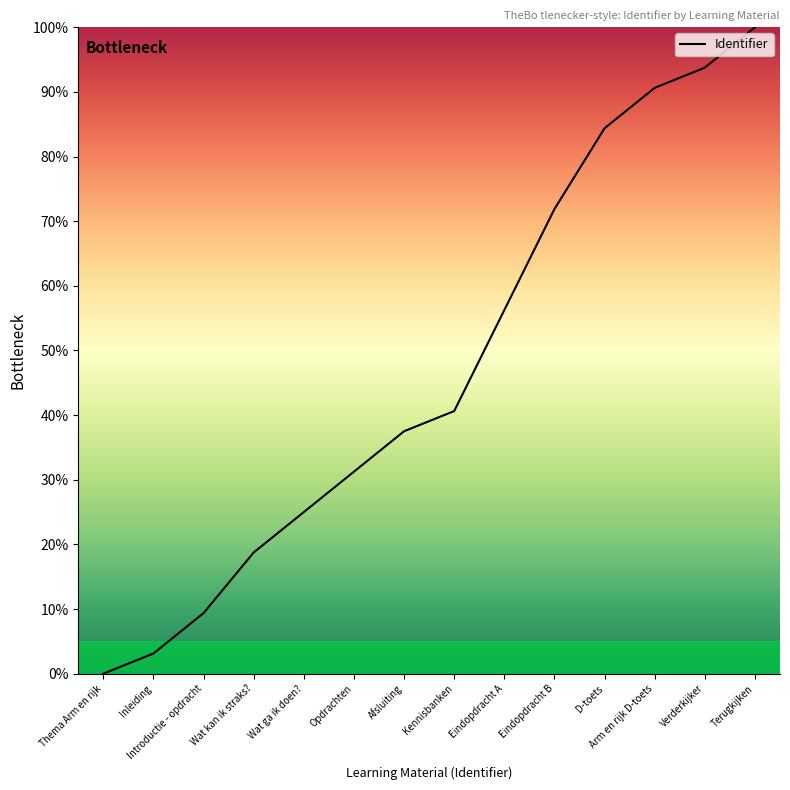

What is the difference between the maximum and minimum values?

100.0